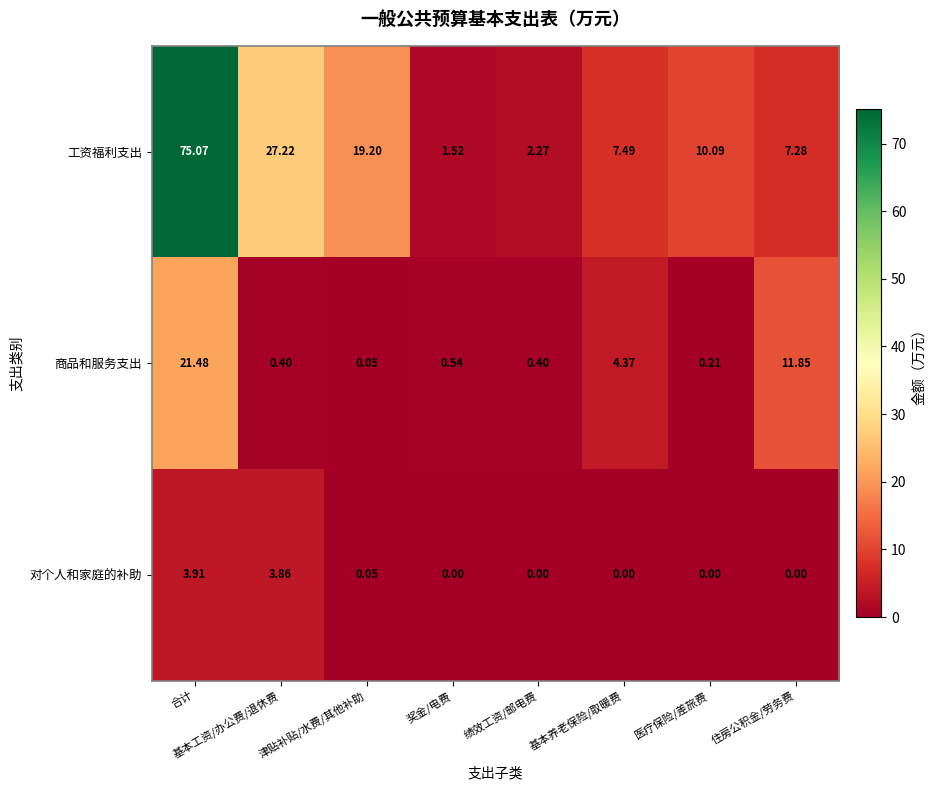

At which label is 工资福利支出 closest to 38?

基本工资/办公费/退休费